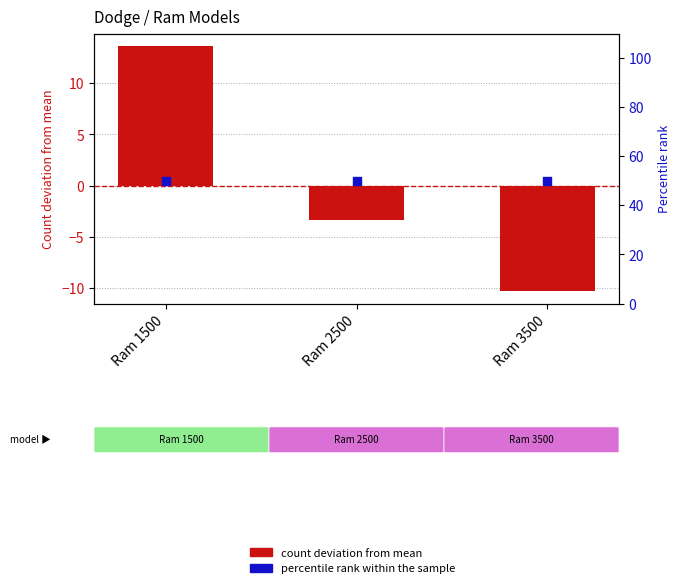

At which category is the sum across all series the highest?

Ram 1500